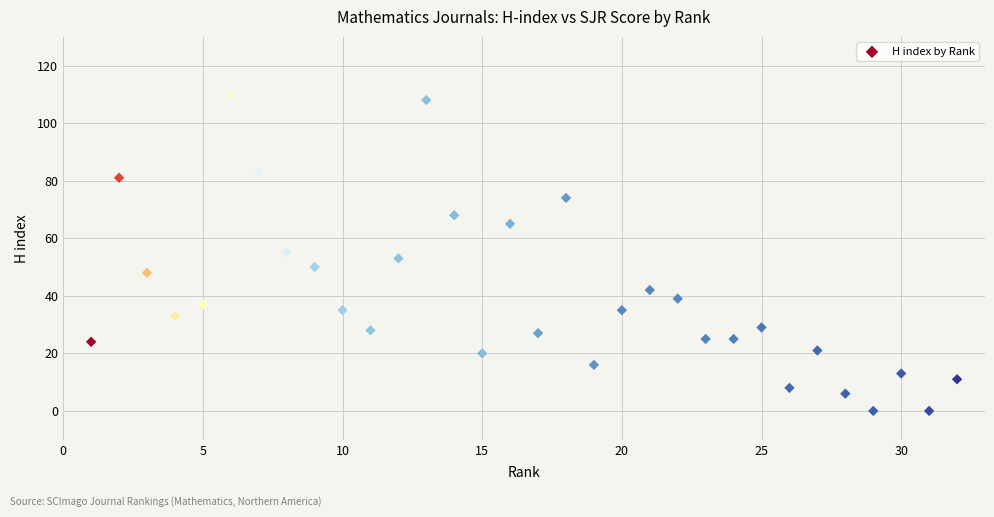

What is the range of Y values (max minus min)?

110